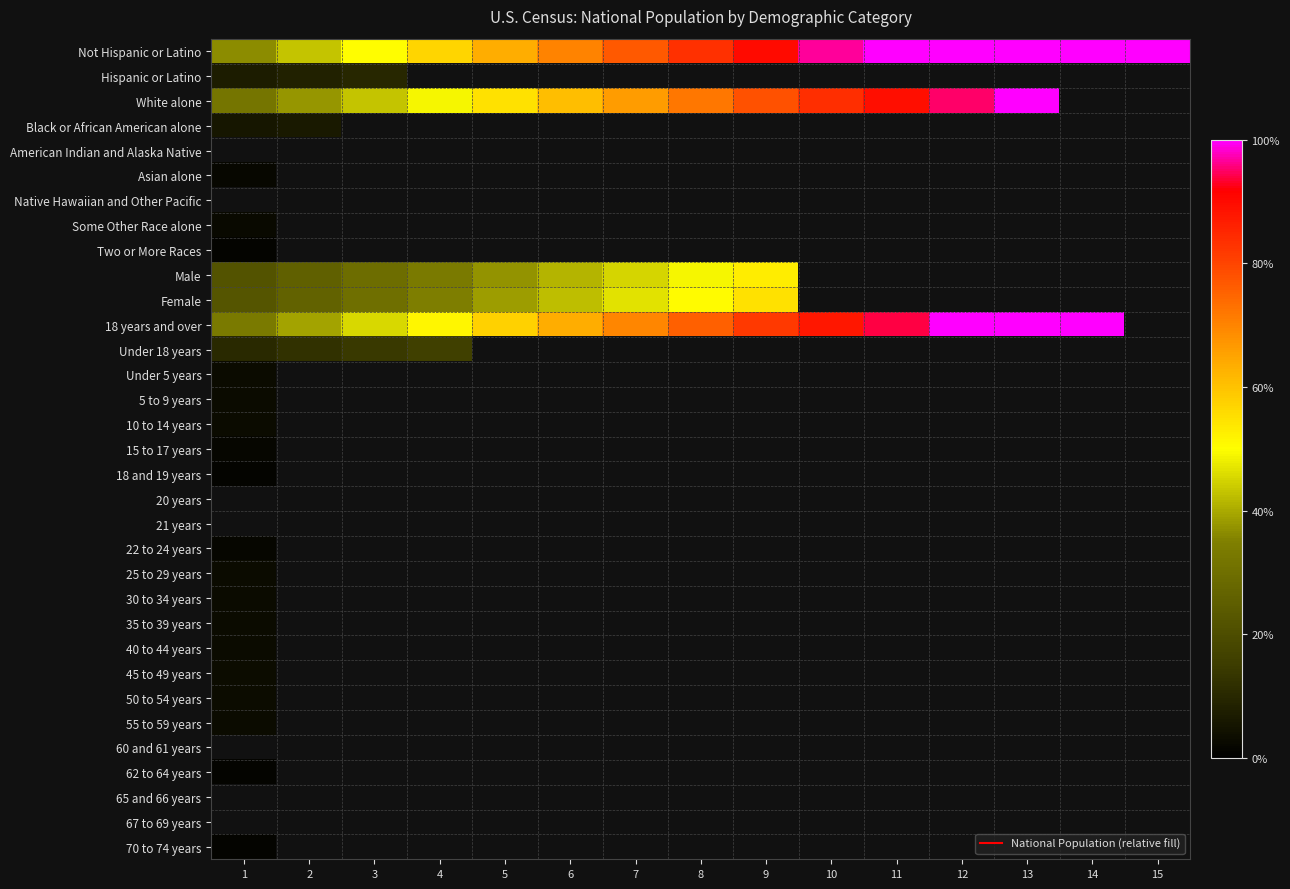

Which series has the widest spread of values?

Not Hispanic or Latino